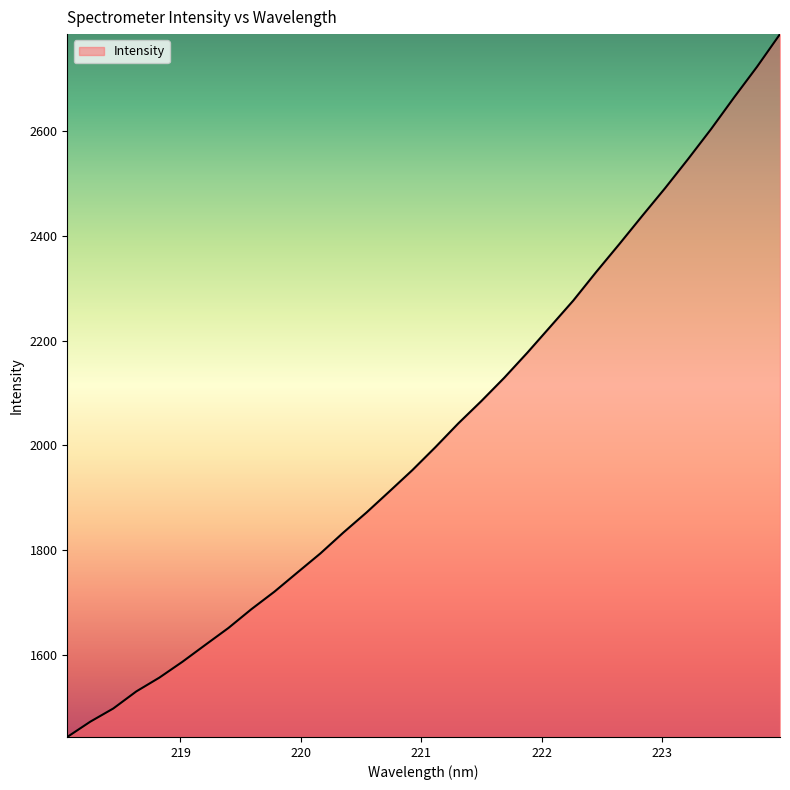

What is the difference between the maximum and minimum values?

1341.6